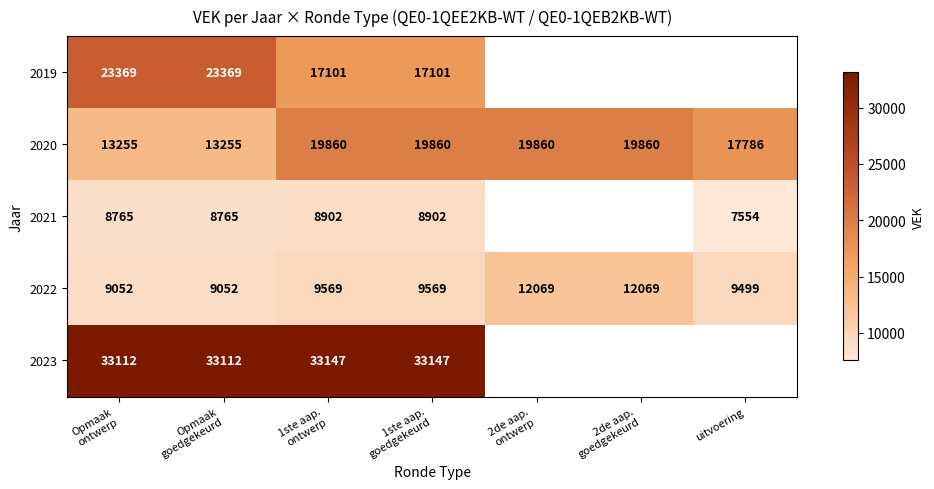

At how many categories does at least one series exceed 23863?

4